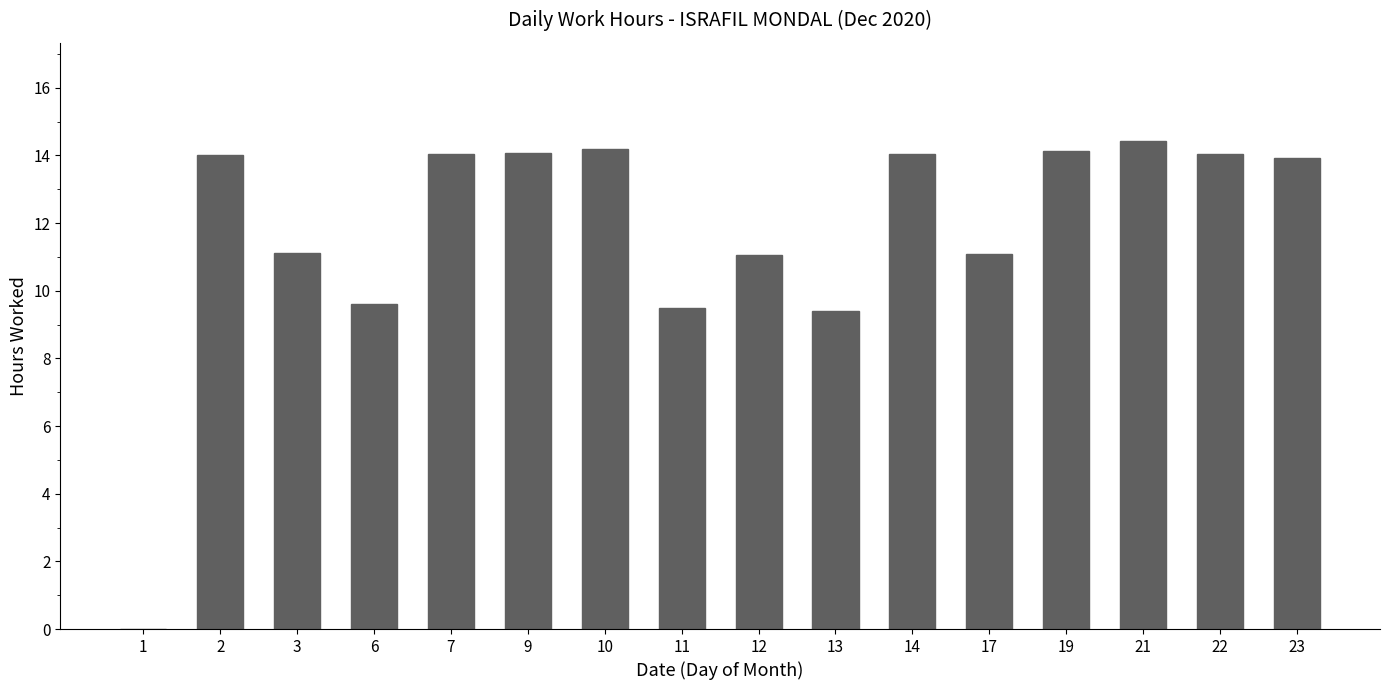

How many values are above zero?

15